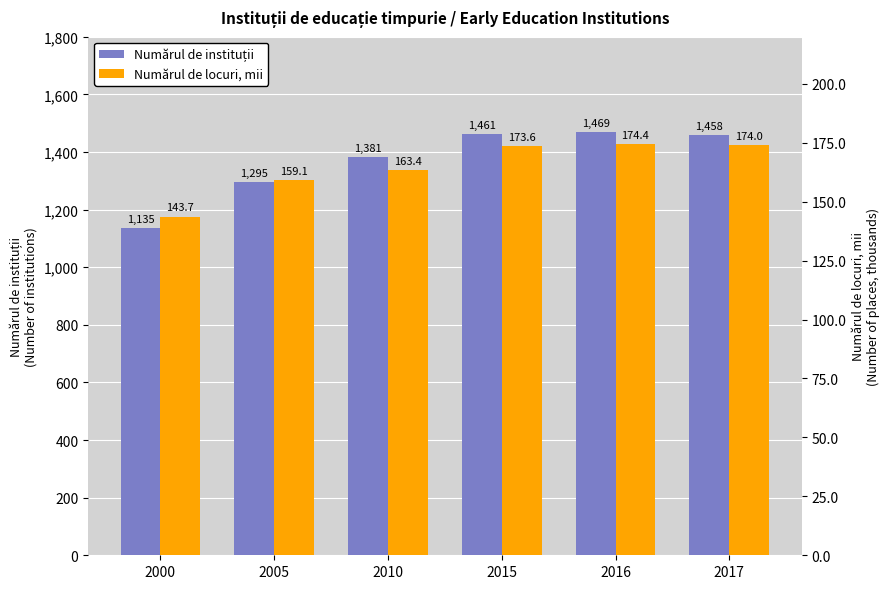

What is the approximate value of Numărul de locuri, mii at 2016?

174.4